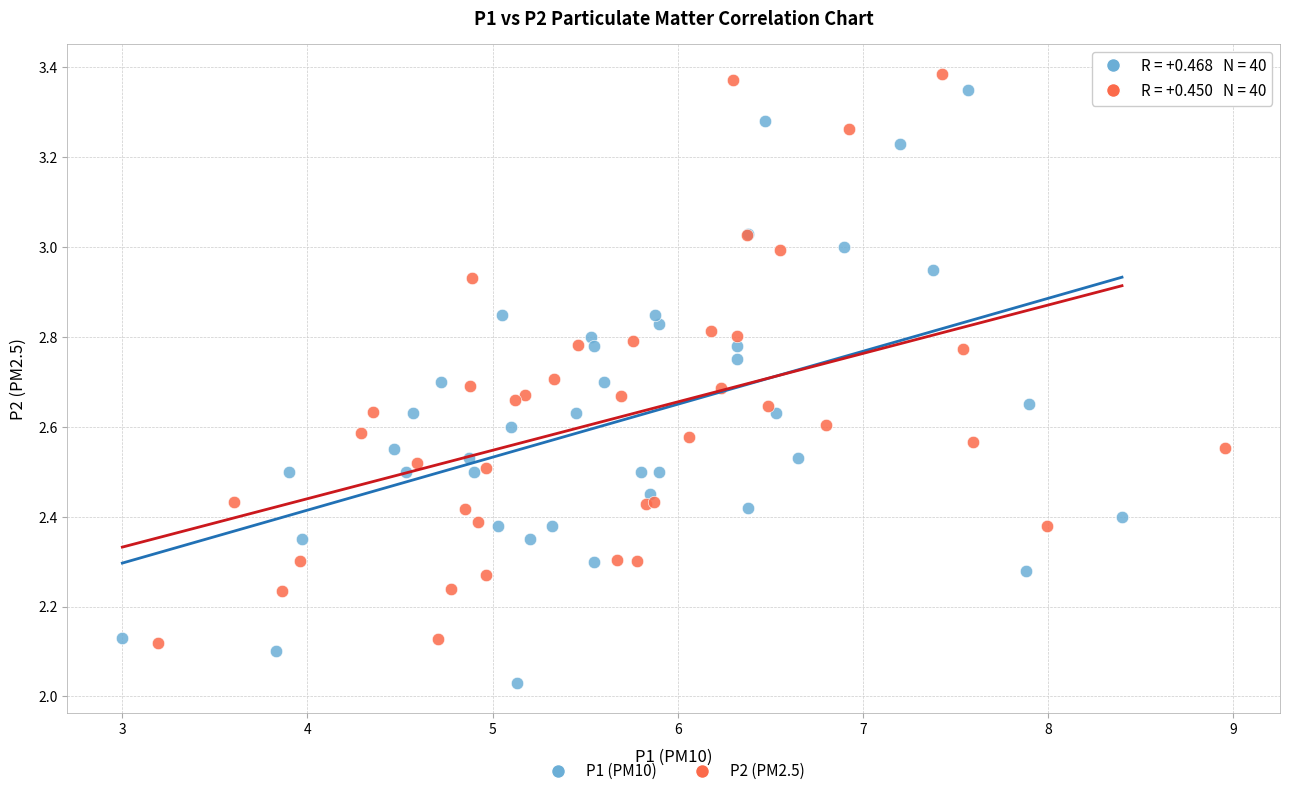

Which series has the widest spread of Y values?

P1 (PM10)